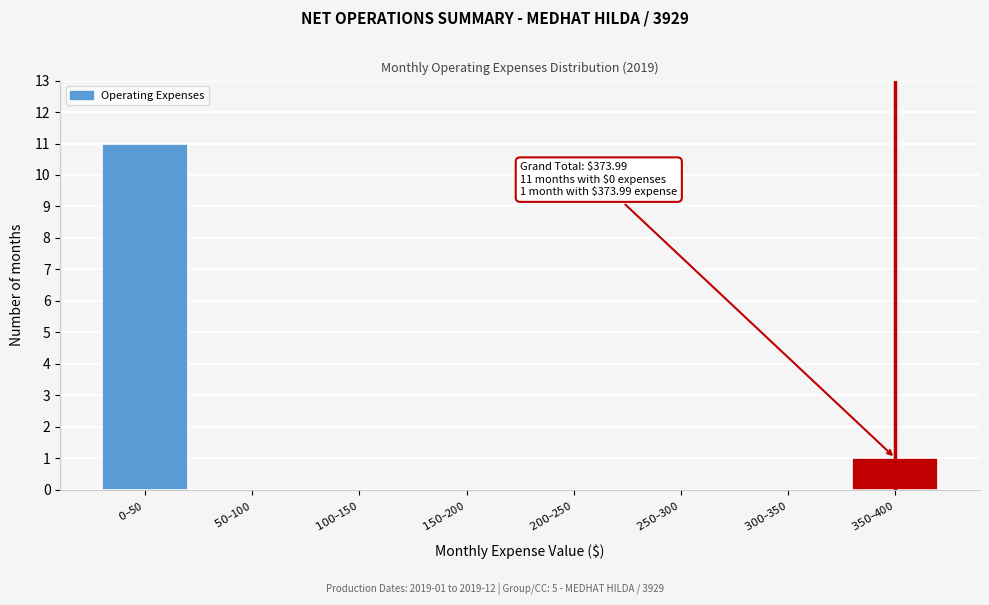

How many categories are shown in the chart?

8